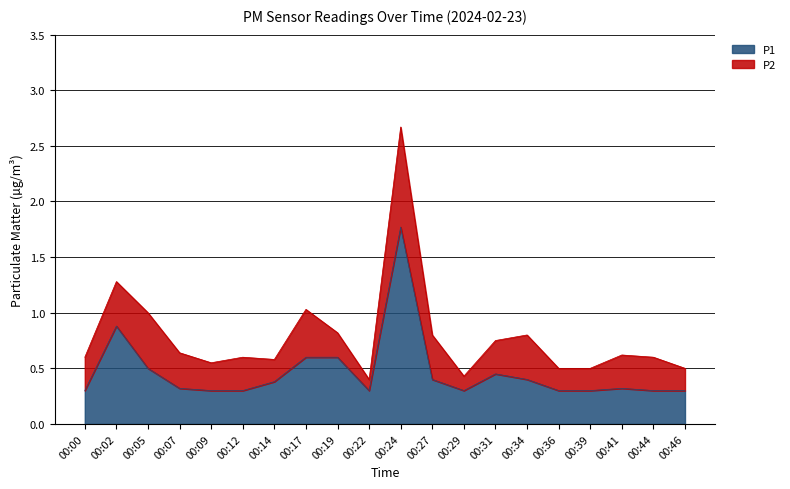

List the labels in order of value, smallest first.

00:00, 00:09, 00:12, 00:22, 00:29, 00:36, 00:39, 00:44, 00:46, 00:07, 00:41, 00:14, 00:27, 00:34, 00:31, 00:05, 00:17, 00:19, 00:02, 00:24